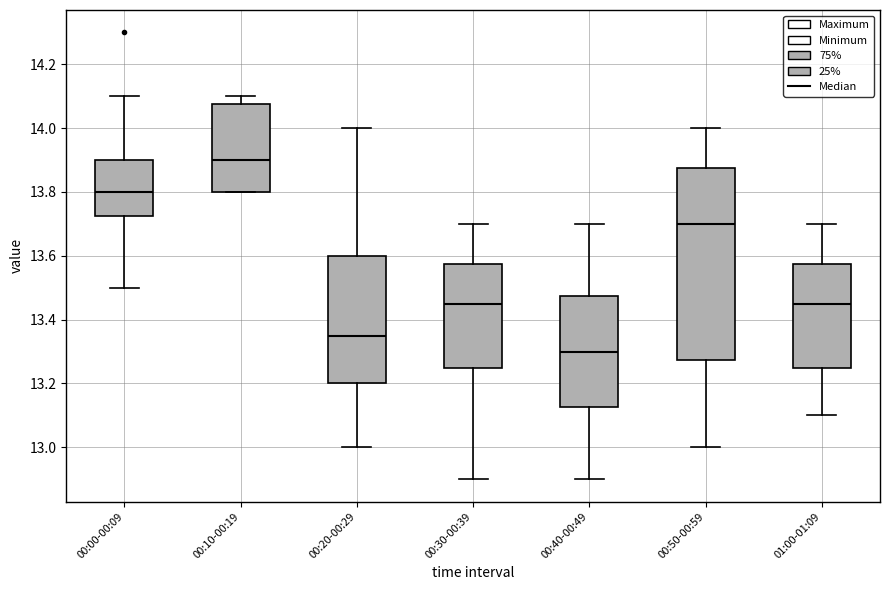

Reading left to right, transcribe this box plot: for each box, give where its median line is, the range the box spans, and where its two whiskers end, as read against the y-axis. The values are not printed on the chart, so give them approximately, as read against the axis.

00:00-00:09: median 13.80, box 13.72 to 13.90, whiskers 13.50 to 14.10
00:10-00:19: median 13.90, box 13.80 to 14.08, whiskers 13.80 to 14.10
00:20-00:29: median 13.36, box 13.20 to 13.60, whiskers 13.00 to 14.00
00:30-00:39: median 13.46, box 13.26 to 13.58, whiskers 12.90 to 13.70
00:40-00:49: median 13.30, box 13.12 to 13.48, whiskers 12.90 to 13.70
00:50-00:59: median 13.70, box 13.28 to 13.88, whiskers 13.00 to 14.00
01:00-01:09: median 13.46, box 13.26 to 13.58, whiskers 13.10 to 13.70